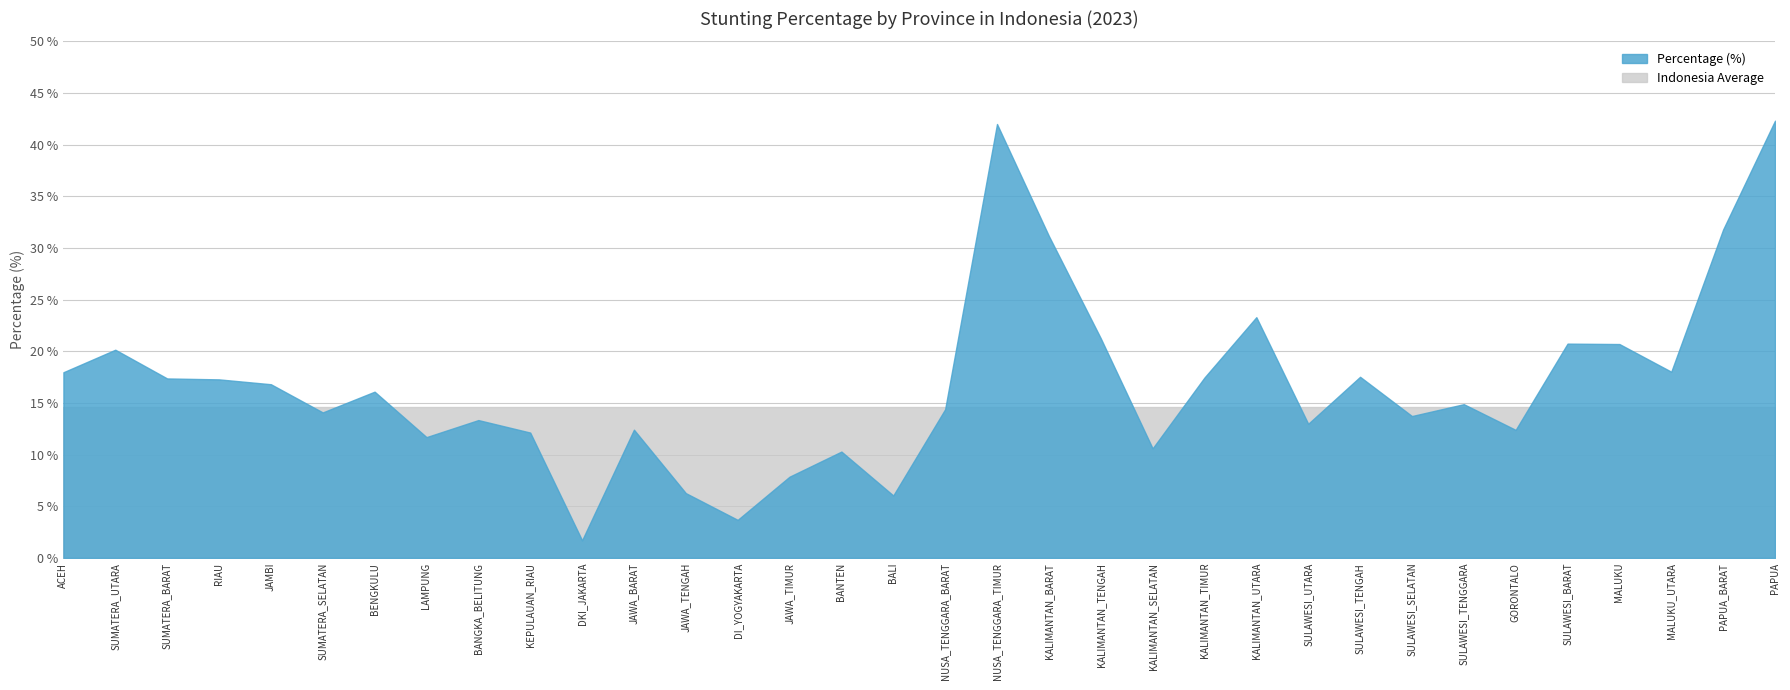

How many intersections are there between Percentage (%) and Indonesia Average?

12